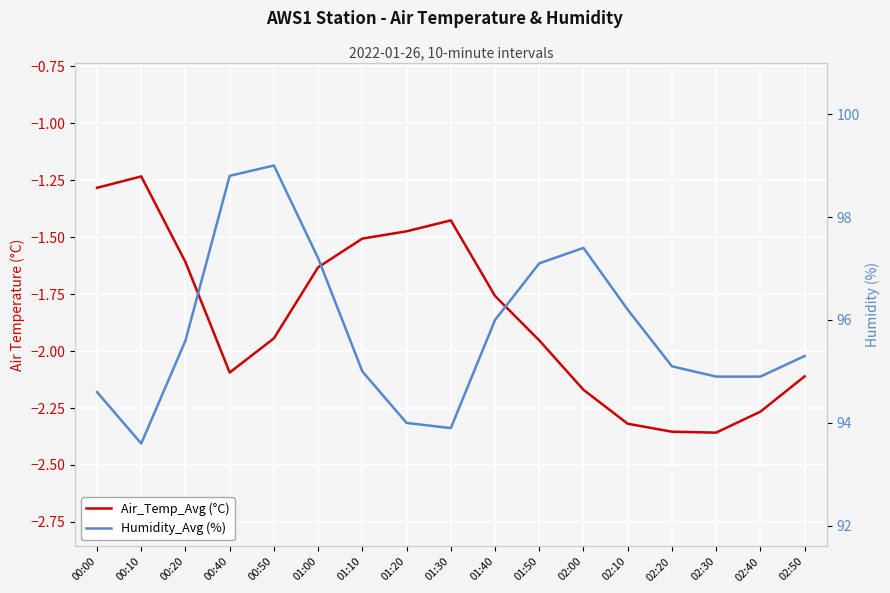

What is the difference between the Humidity_Avg (%) values at 01:30 and 01:10?

1.1